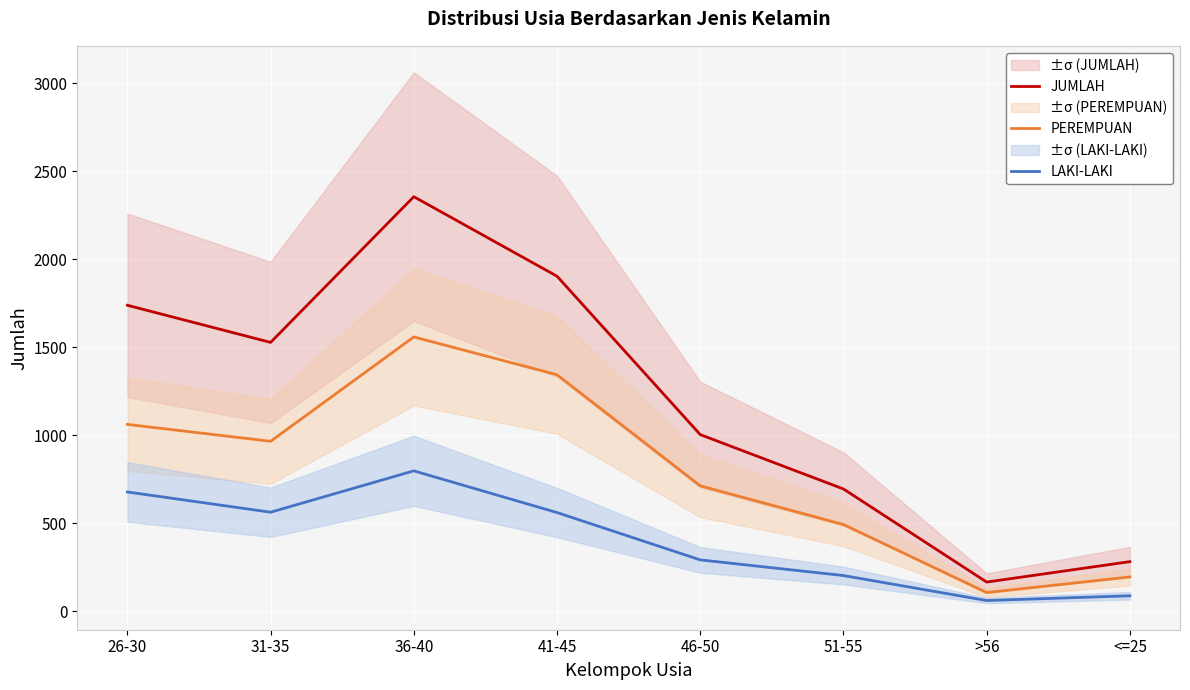

What is the label of the 5th point from the right?

41-45